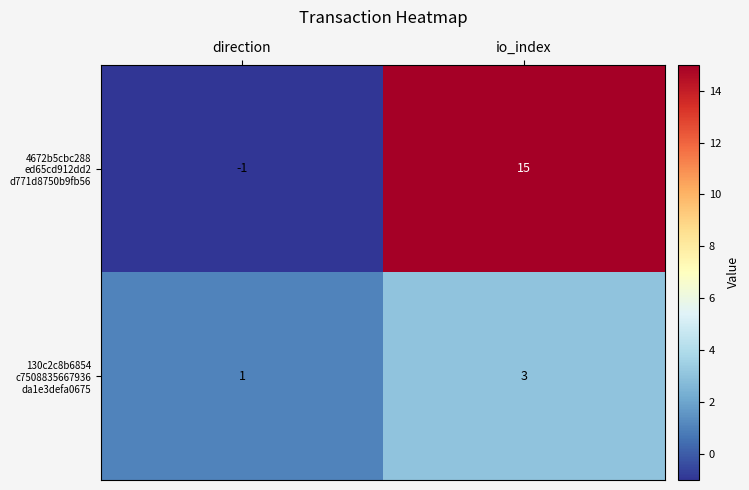

Which label corresponds to the smallest value in the chart?

direction